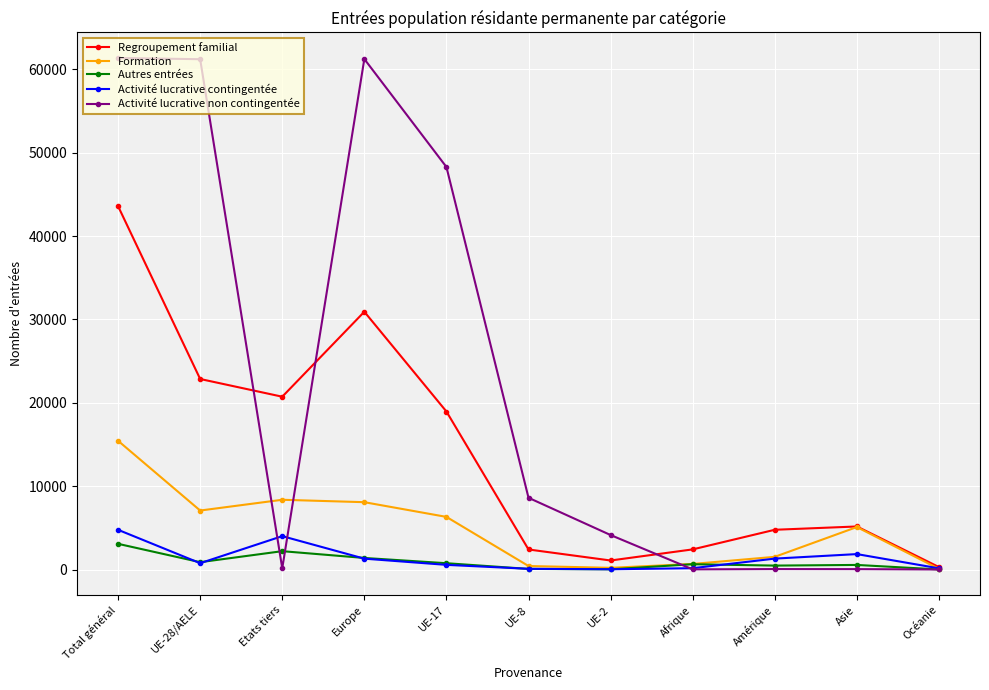

Which series has the largest range (max minus min)?

Activité lucrative non contingentée